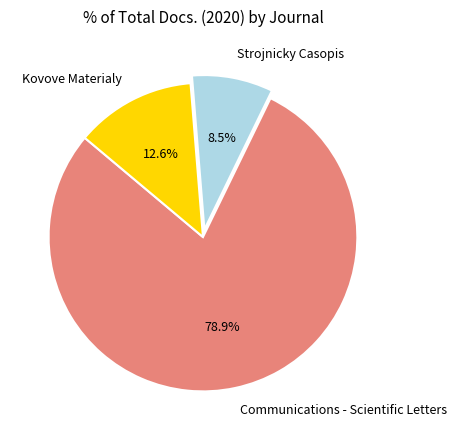

Rank the categories by value from highest to lowest.

Communications - Scientific Letters, Kovove Materialy, Strojnicky Casopis